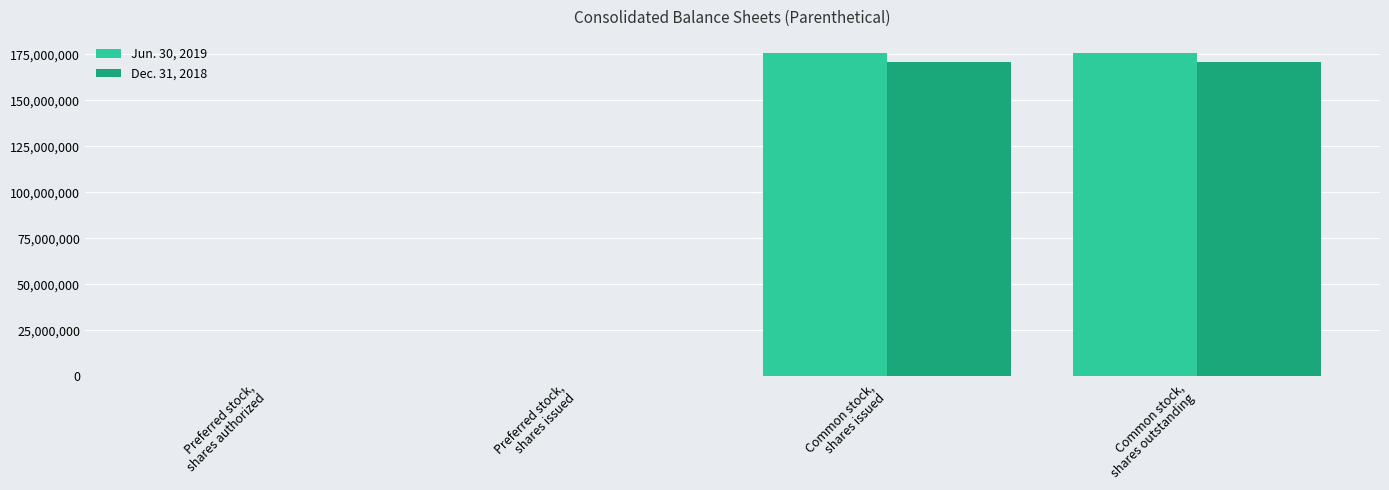

What is the maximum value shown in the chart?

175777990